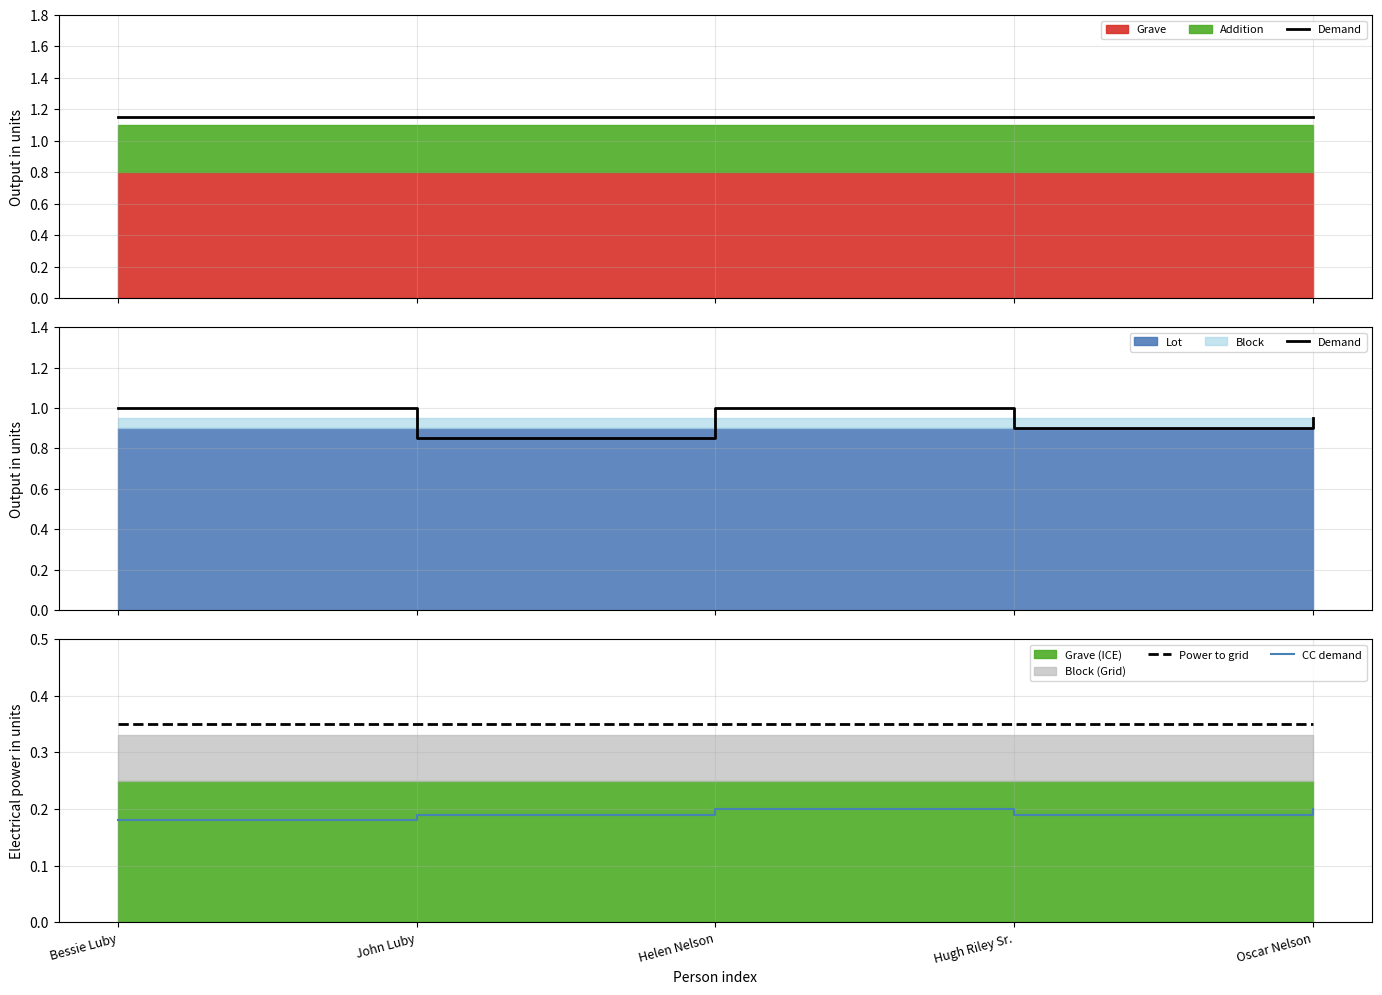

True or false: Power to grid and CC demand cross at least once.

False